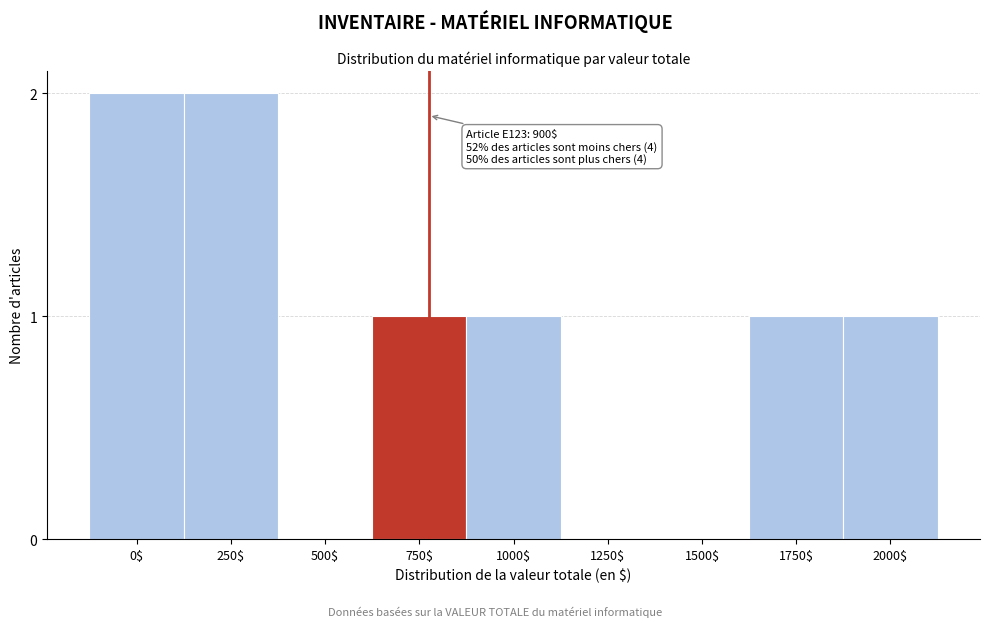

What is the sum of all values?

8